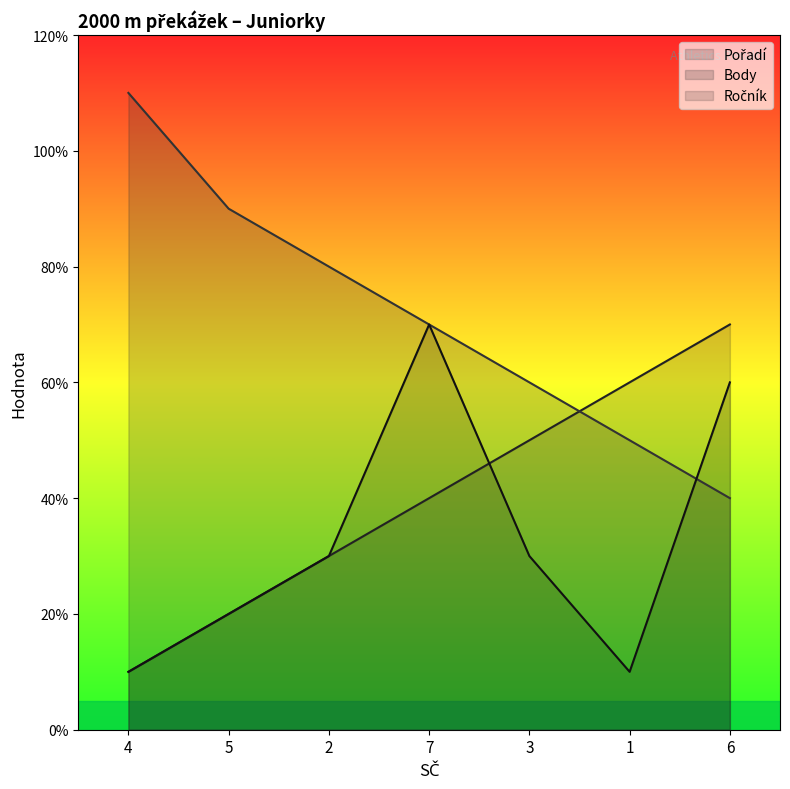

True or false: Pořadí has more than 1 points higher than both neighbors.

False